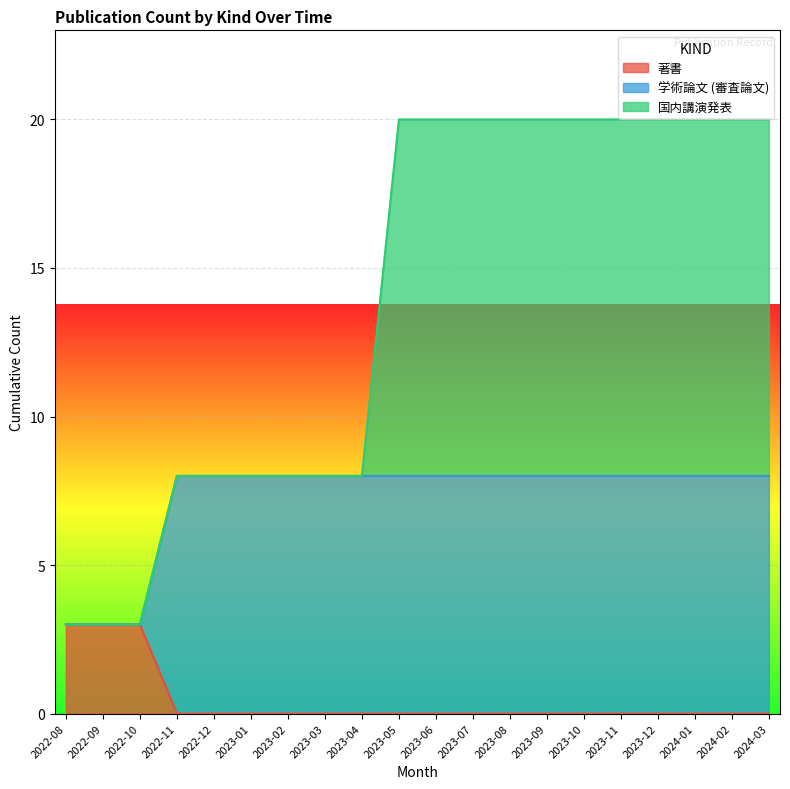

How many data points in 学術論文 (審査論文) are less than 8?

3